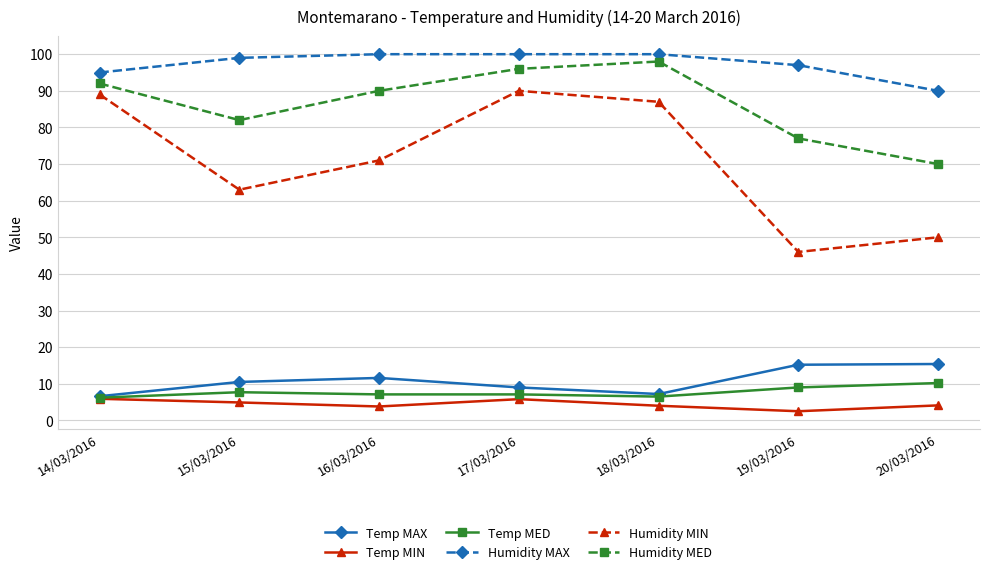

What is the difference between the maximum and second lowest values in the Temp MIN series?

2.1